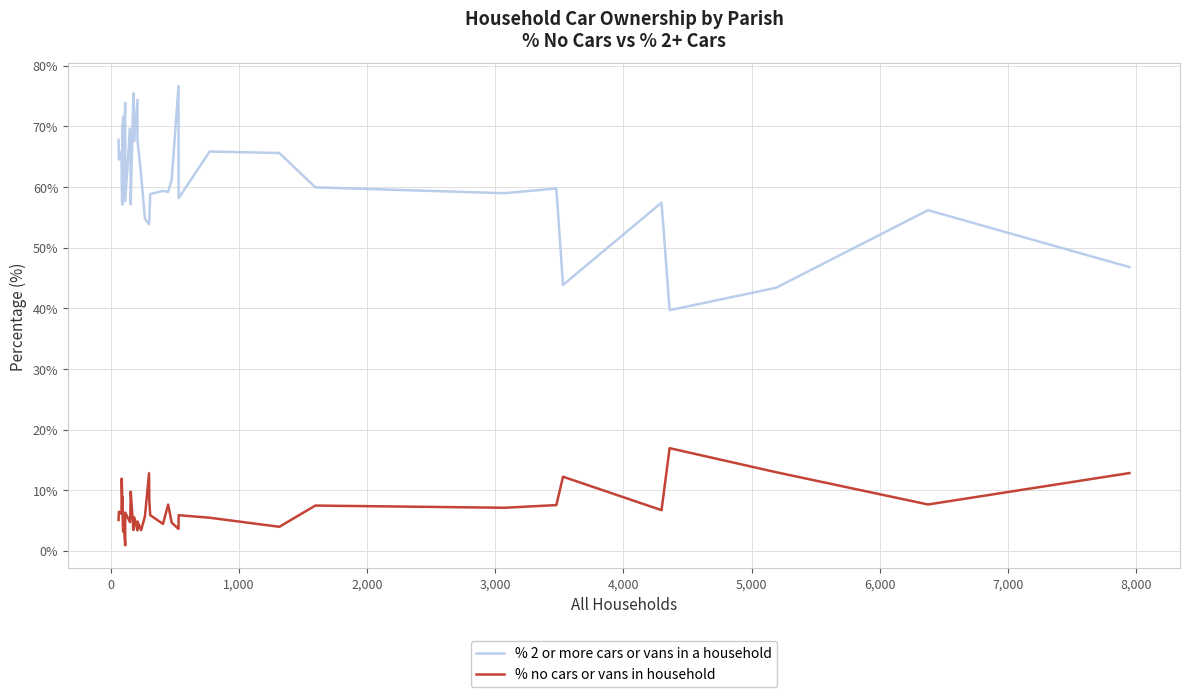

True or false: % no cars or vans in household and % 2 or more cars or vans in a household cross at least once.

False